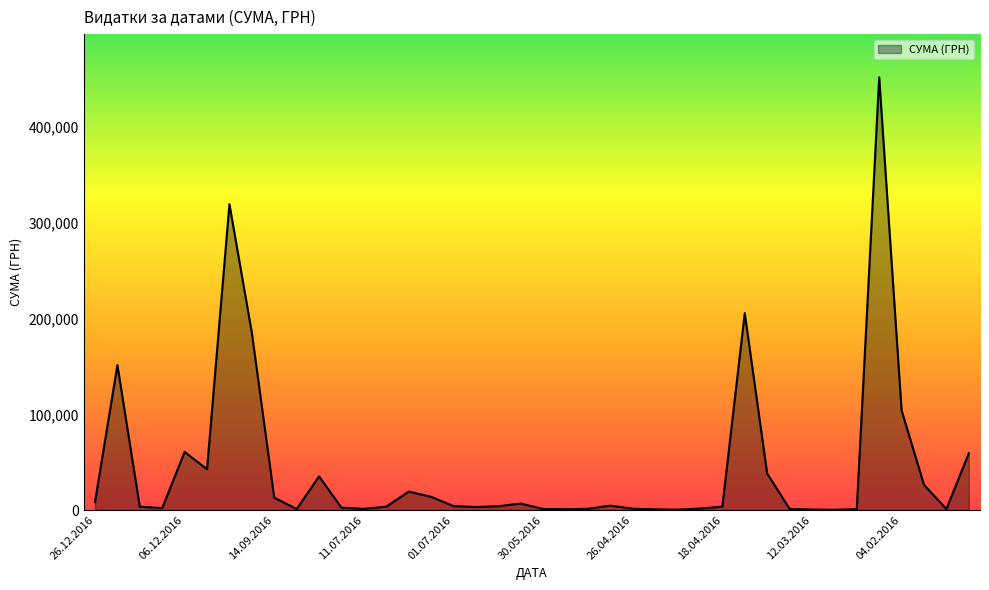

What is the maximum value shown in the chart?

452100.0